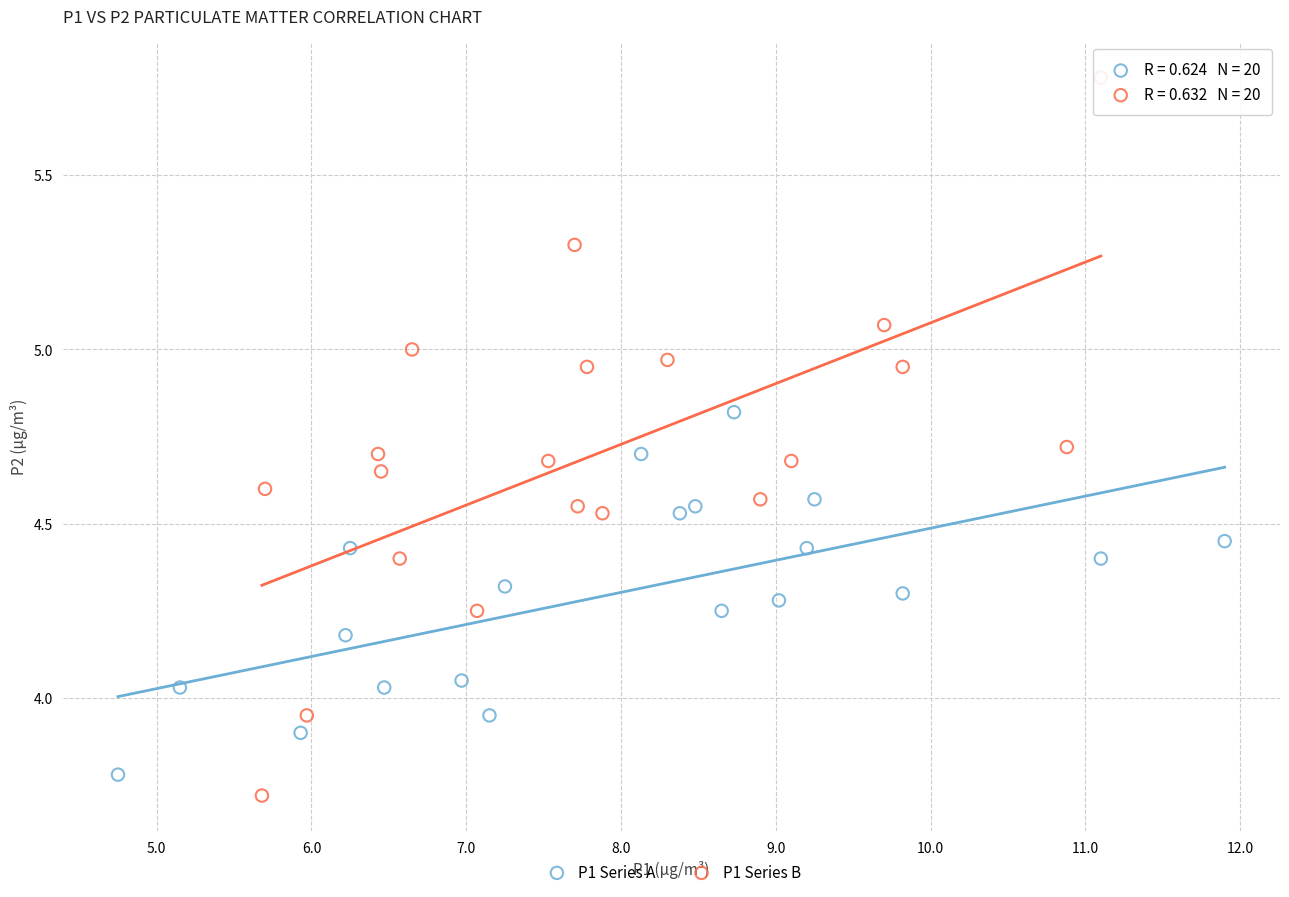

Which series has the widest spread of Y values?

P1 Series B